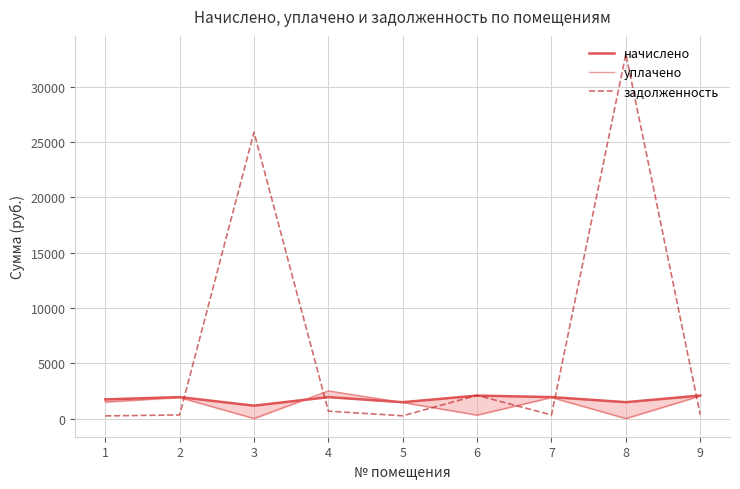

What is the total value across all series at 6?

4475.1